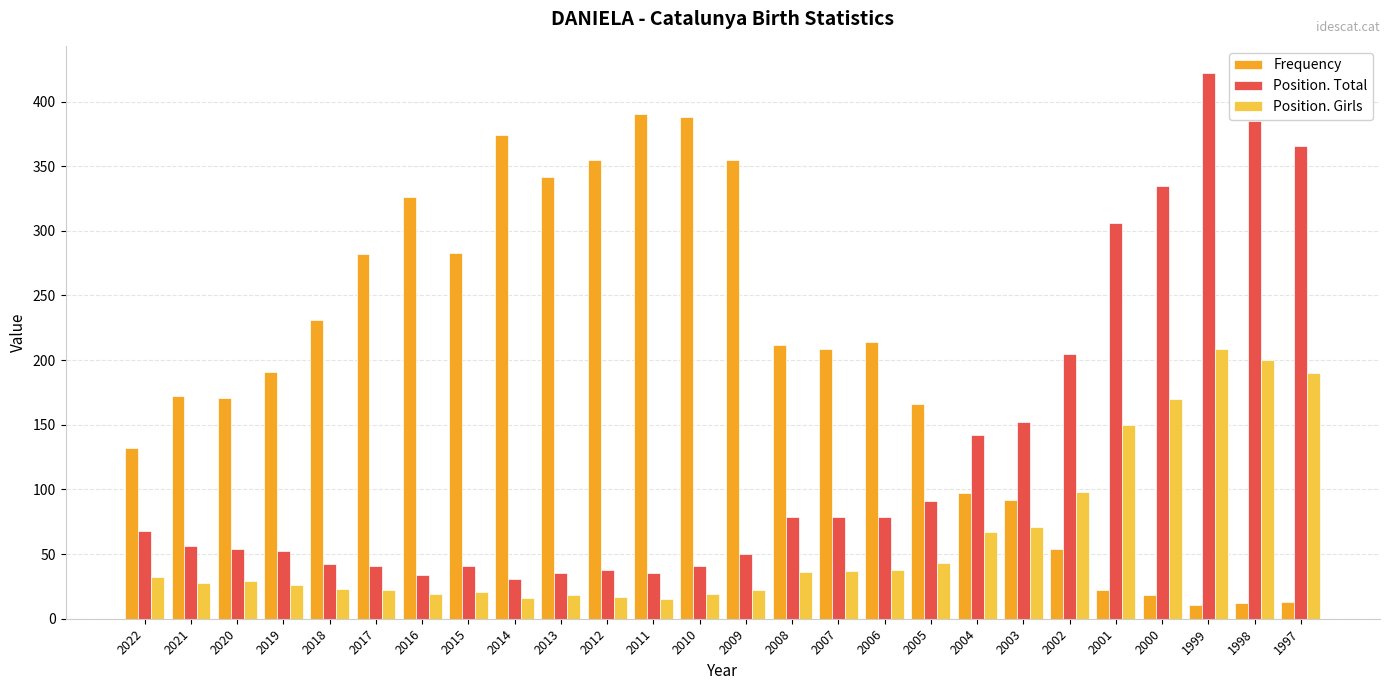

Count the number of data series in this chart.

3